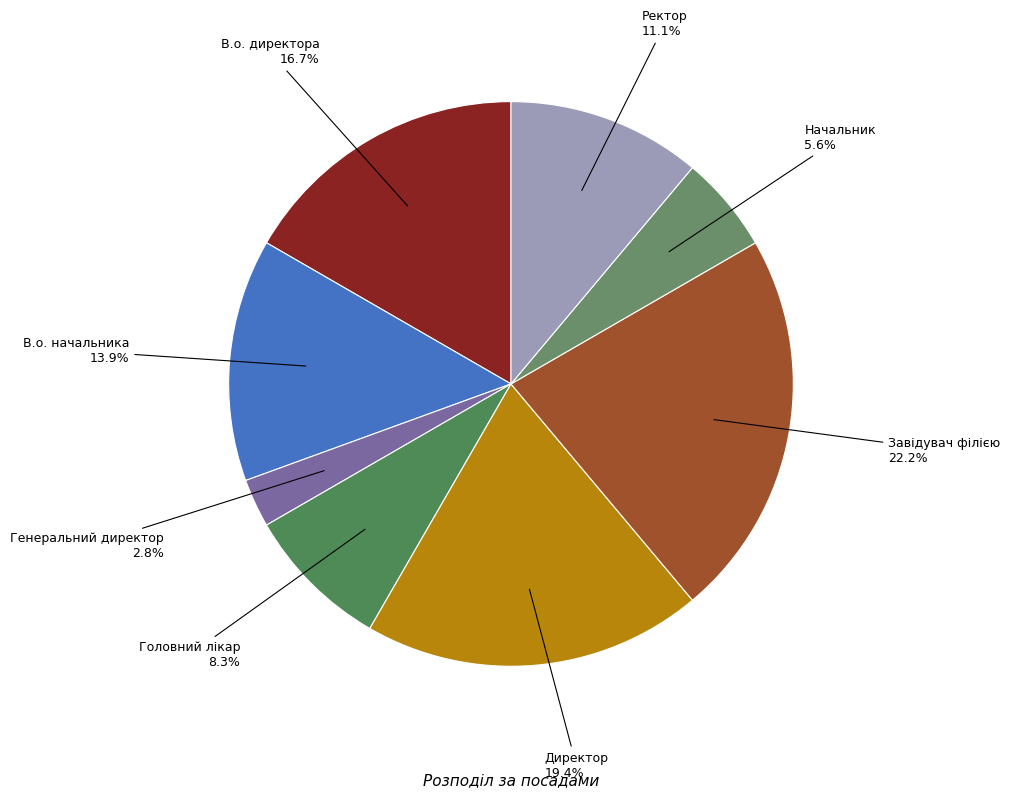

The Ректор slice represents 3% of the pie. True or false?

False